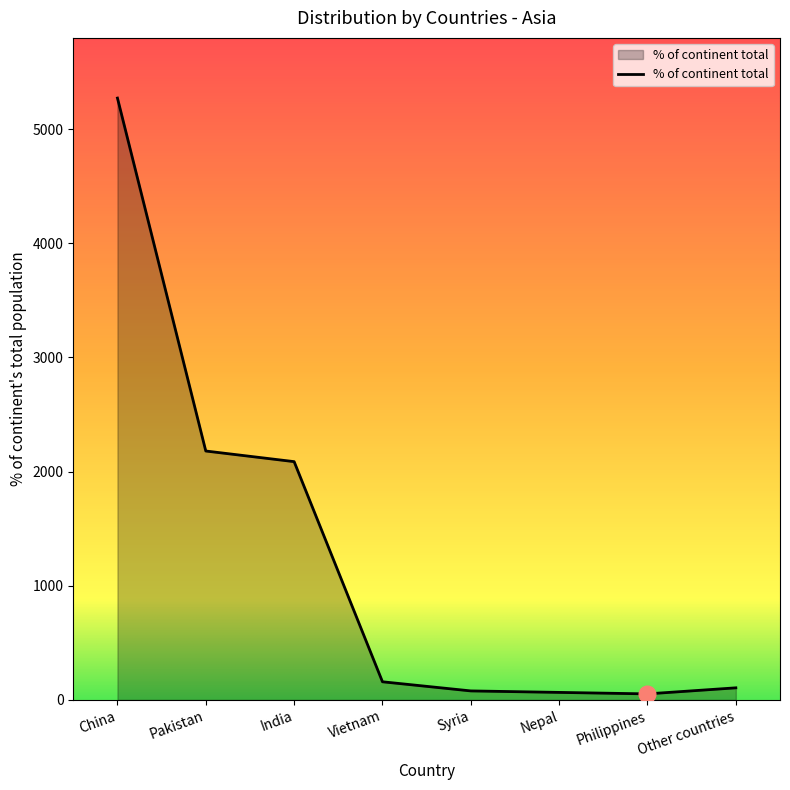

What is the maximum value shown in the chart?

5271